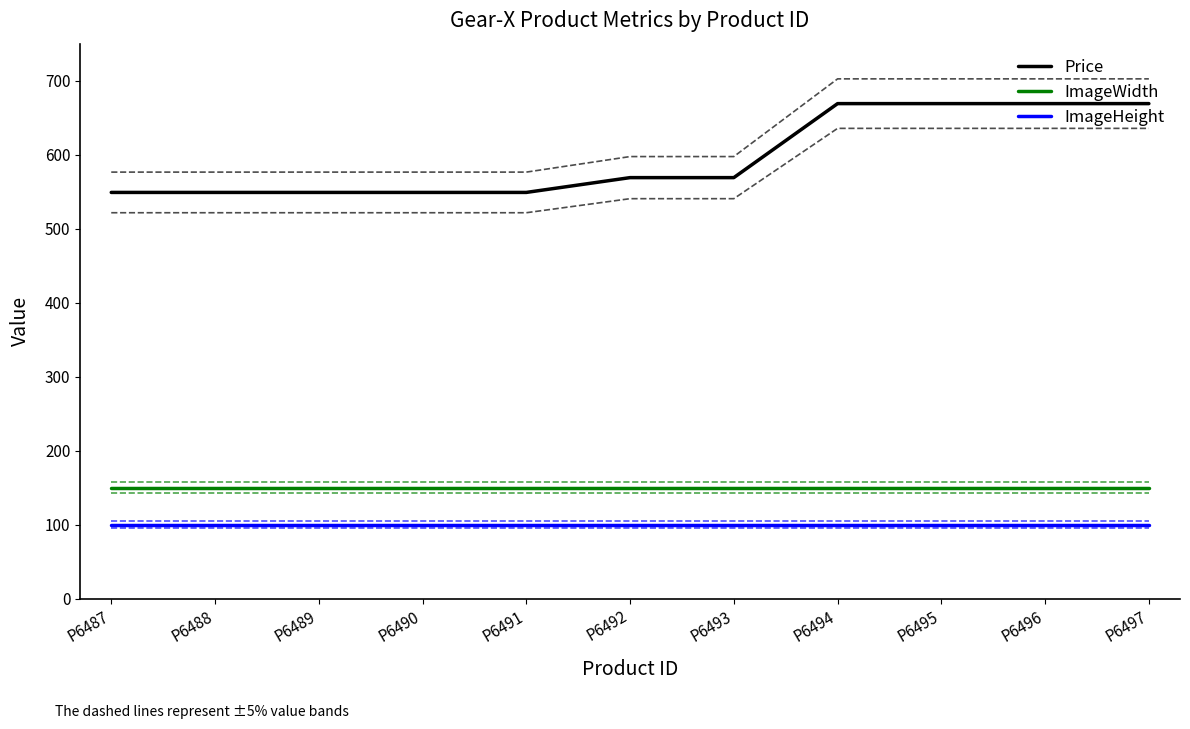

True or false: ImageHeight and ImageWidth cross at least once.

False